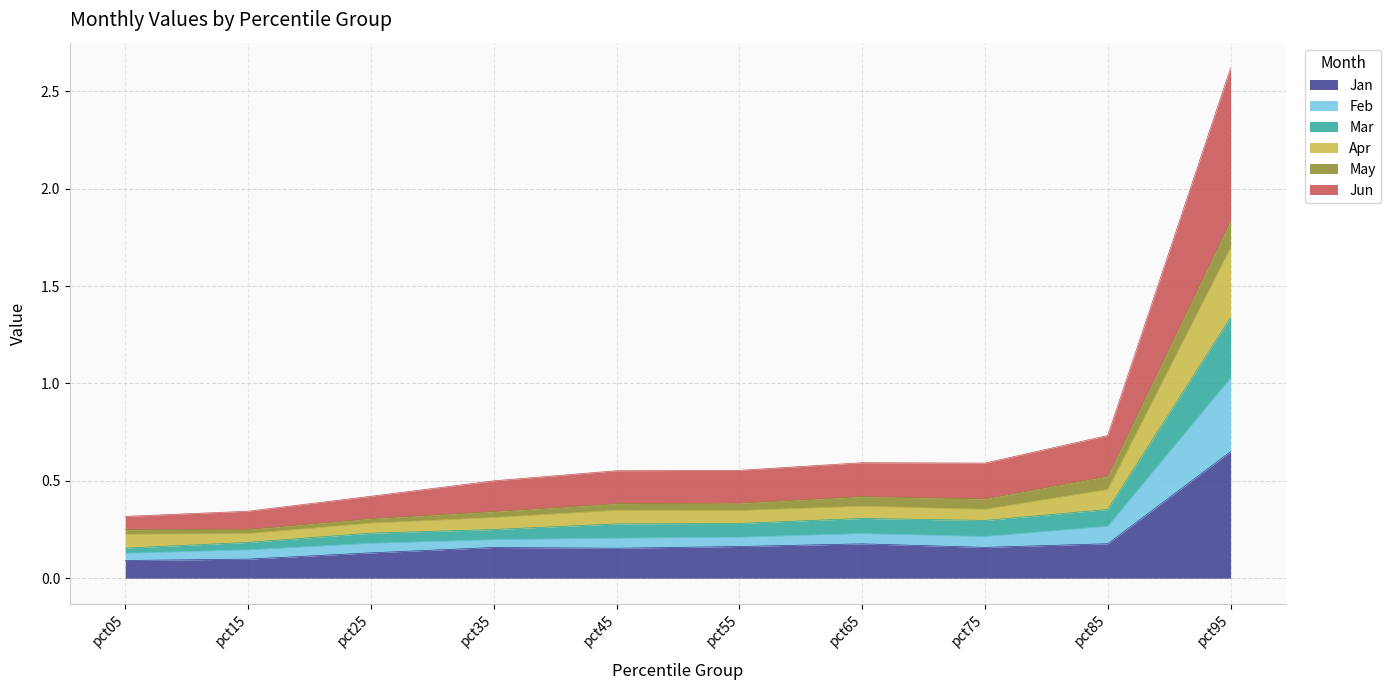

At which category is the sum across all series the highest?

pct95